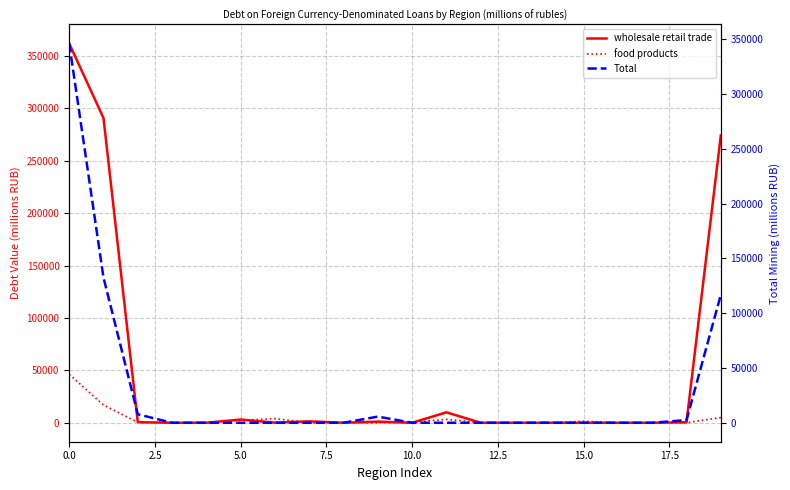

Reading right to left, extract all data points from this chart.

wholesale retail trade: 274230	484	0	0	0	0	0	0	9950	0	1097	0	1370	83	3094	0	0	541	290848	362010
food products: 4997	26	13	0	1485	0	0	19	3249	361	0	0	0	3889	2324	118	0	481	16962	46251
Total: 116726	2456	0	0	0	0	0	0	0	0	5614	0	0	0	0	32	0	7743	132571	346354